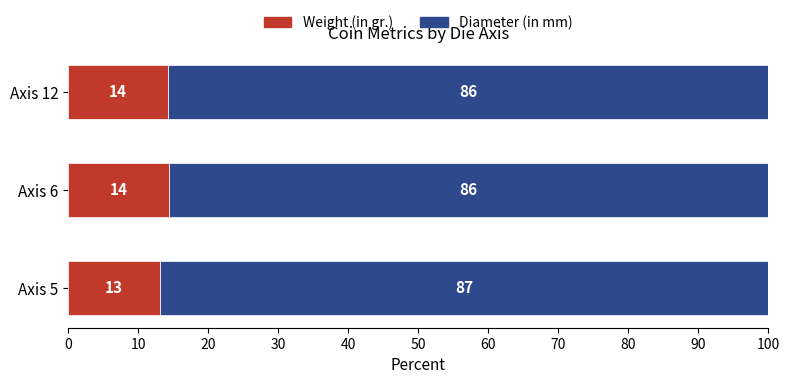

What is the approximate value of Weight (in gr.) at Axis 5?

13.0